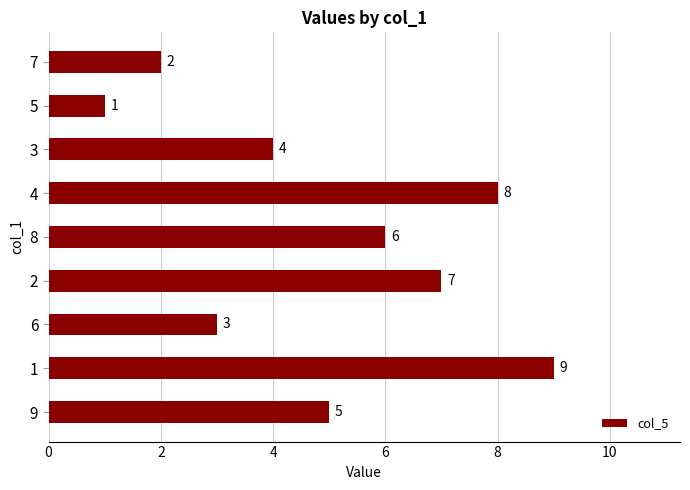

Rank the categories by value from lowest to highest.

5, 7, 6, 3, 9, 8, 2, 4, 1